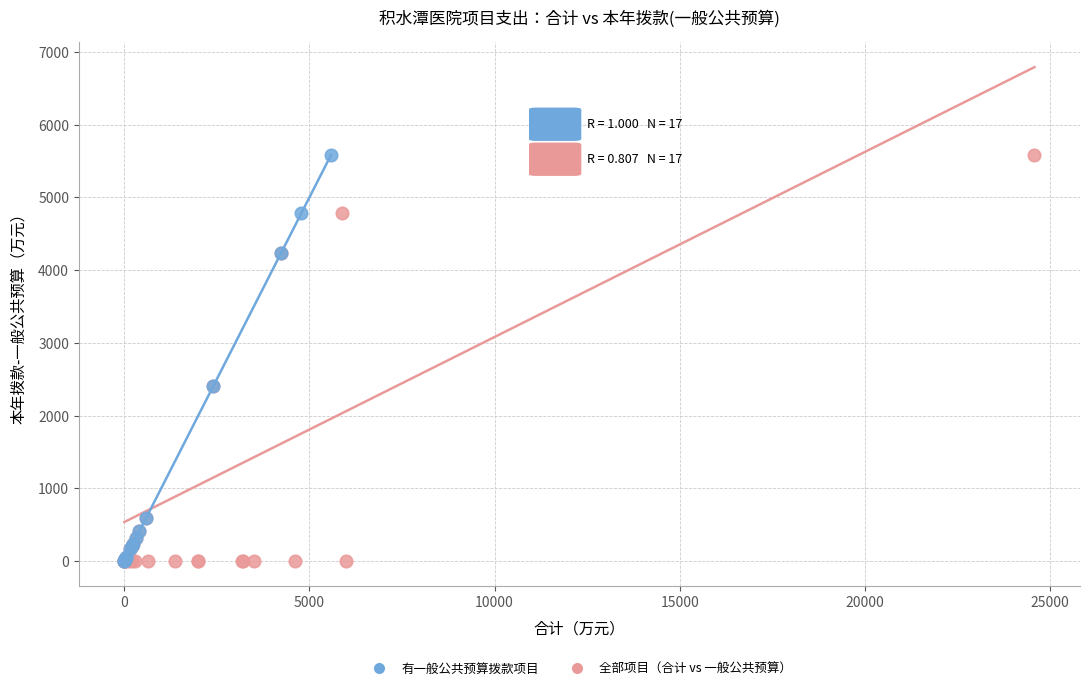

What are all the series names shown in the legend?

有一般公共预算拨款项目, 全部项目（合计 vs 一般公共预算）